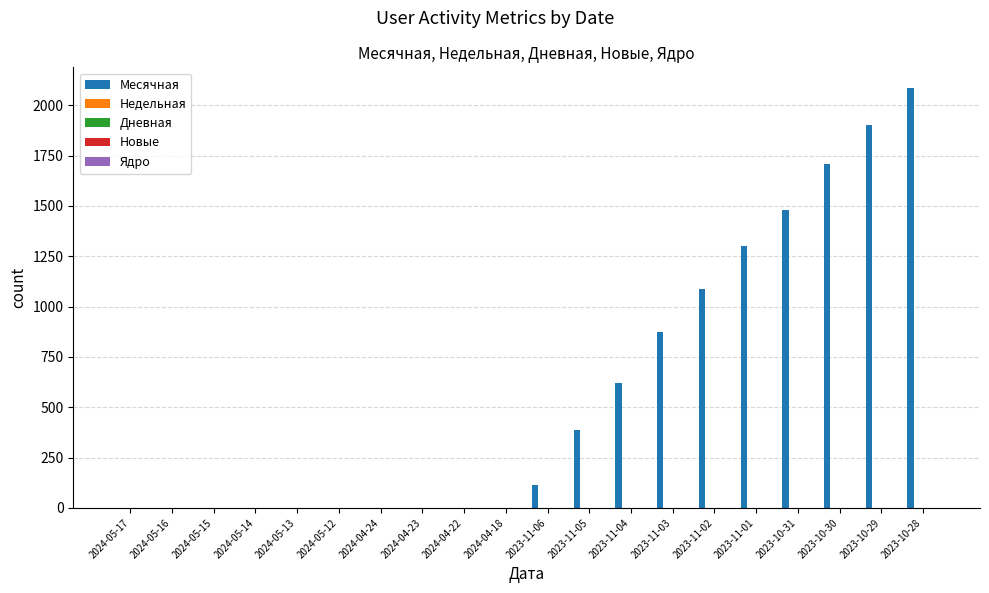

At which category is the sum across all series the highest?

2023-10-28